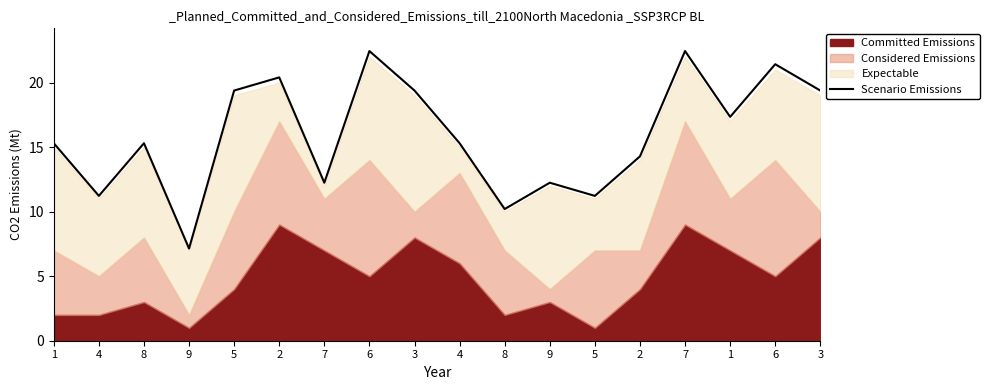

Rank the categories by value from lowest to highest.

9, 8, 4, 5, 7, 9, 2, 1, 8, 4, 1, 5, 3, 3, 2, 6, 6, 7